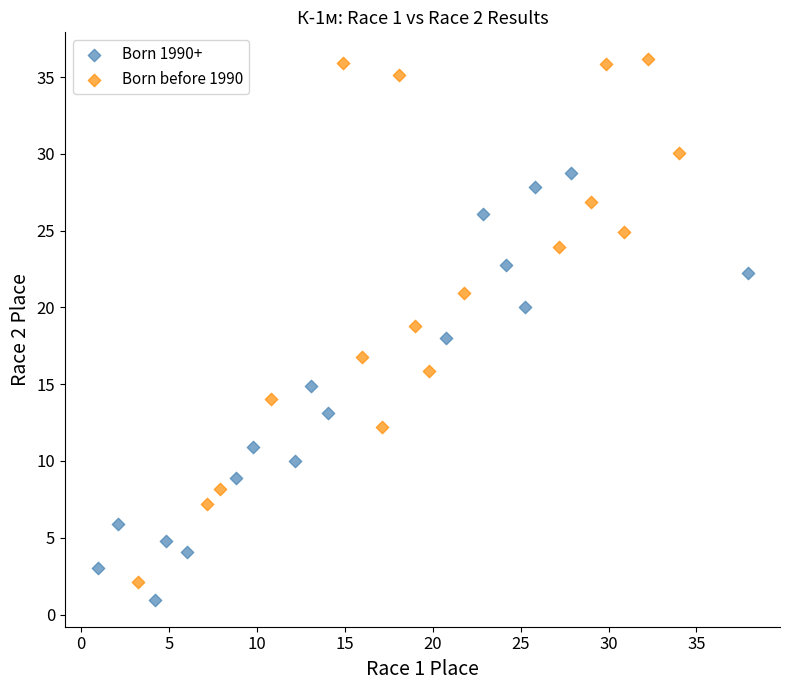

Which series has the largest Y range (max minus min)?

Born before 1990